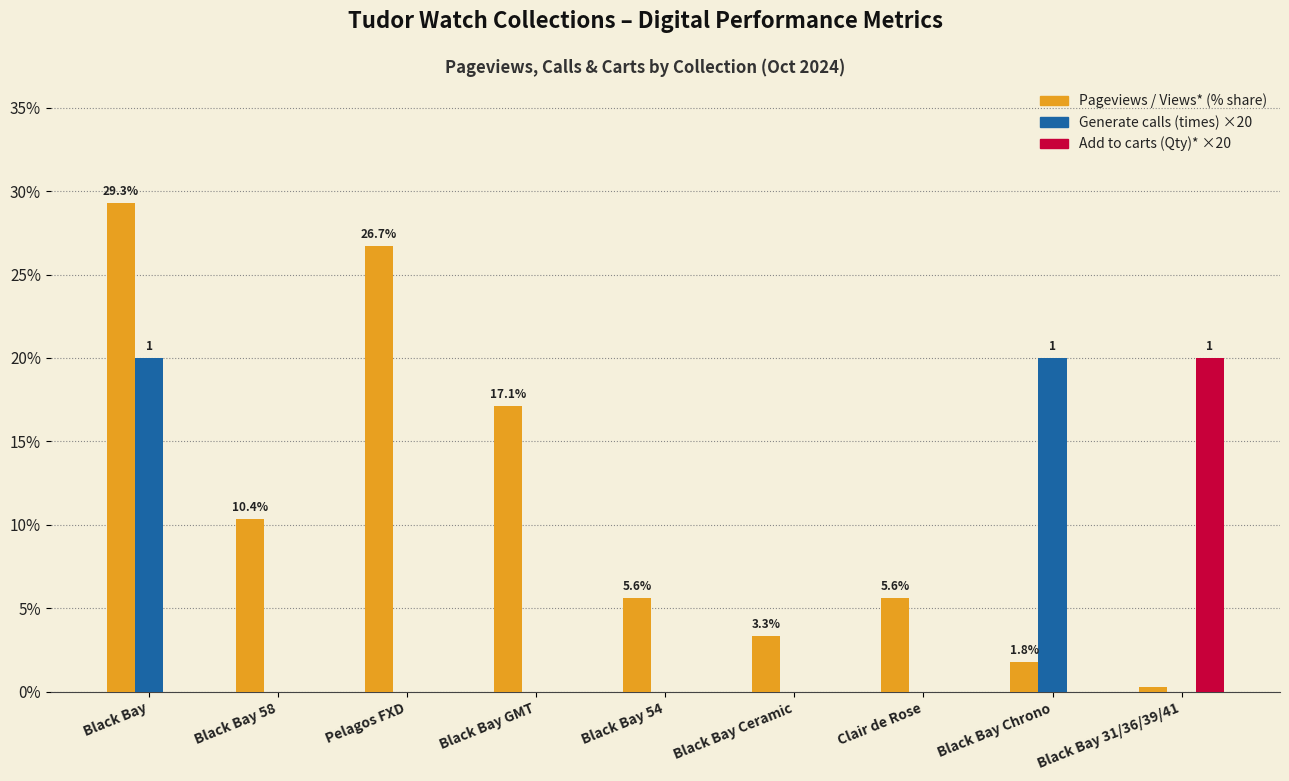

At which category does the chart reach its peak across all series?

Black Bay